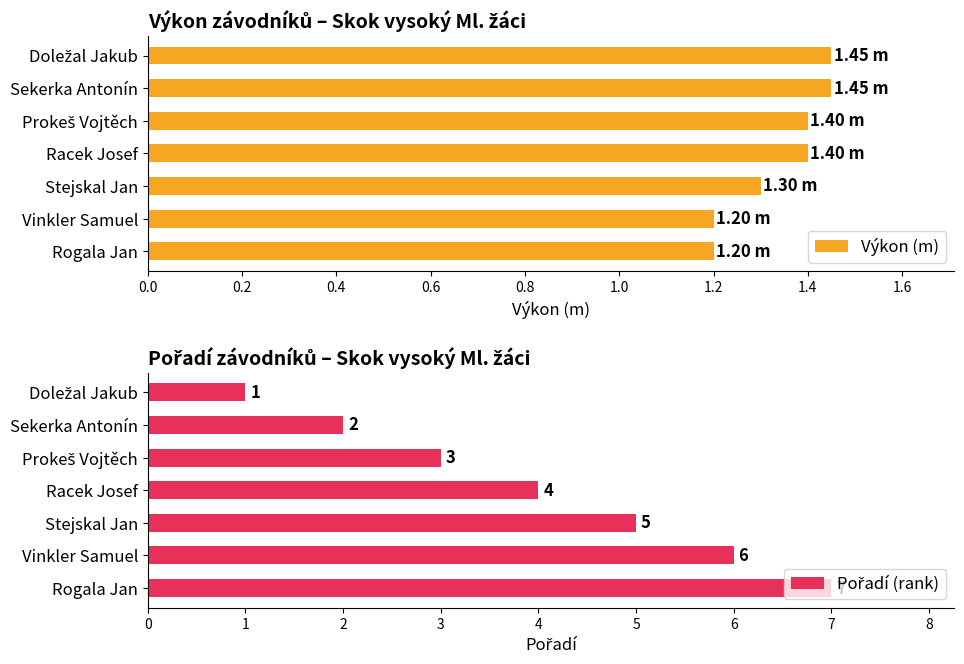

What is the sum of all Výkon (m) values?

9.4